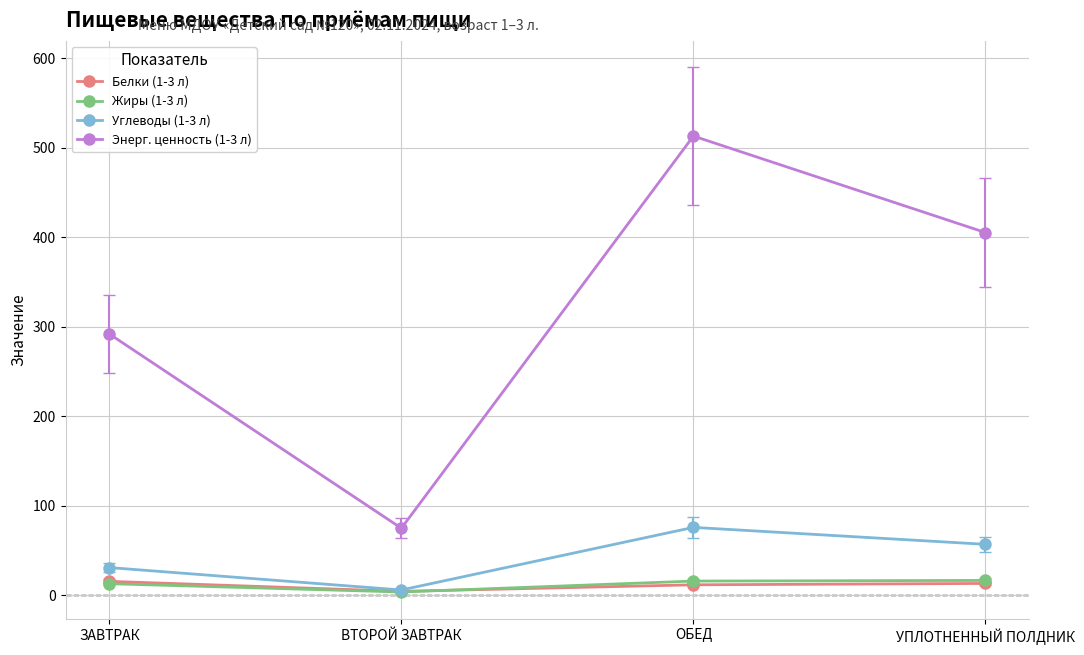

How many data points in Углеводы (1-3 л) are above 57?

2